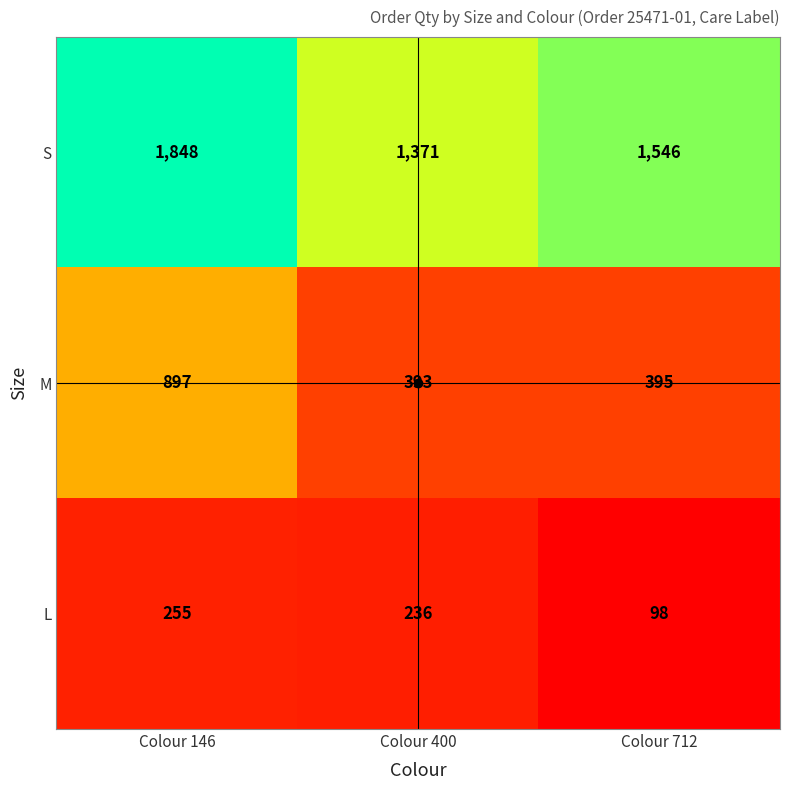

What is the spread (max minus min) of values at Colour 400?

1135